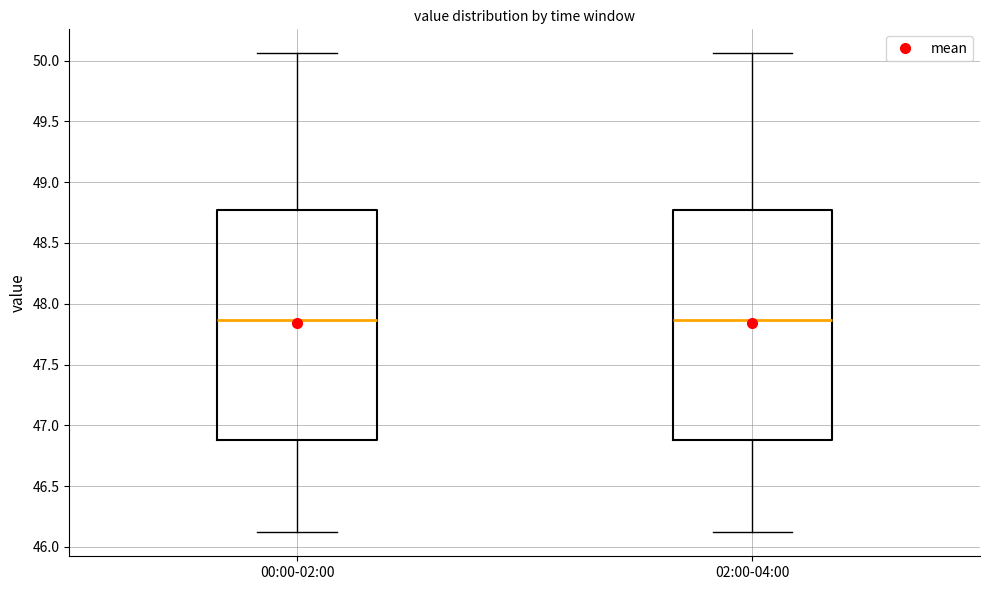

Reading left to right, transcribe this box plot: for each box, give where its median line is, the range the box spans, and where its two whiskers end, as read against the y-axis. The values are not printed on the chart, so give them approximately, as read against the axis.

00:00-02:00: median 47.85, box 46.90 to 48.75, whiskers 46.10 to 50.05
02:00-04:00: median 47.85, box 46.90 to 48.75, whiskers 46.10 to 50.05